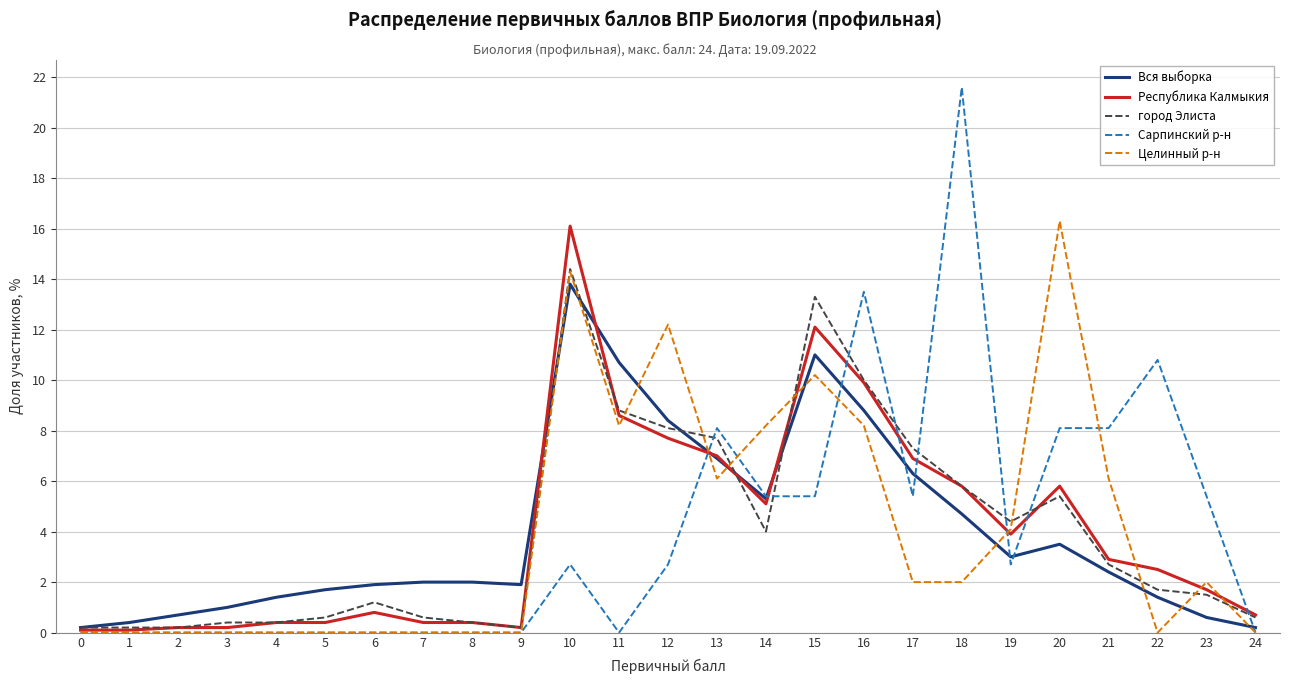

The value of город Элиста at 2 is 0.2. True or false?

True